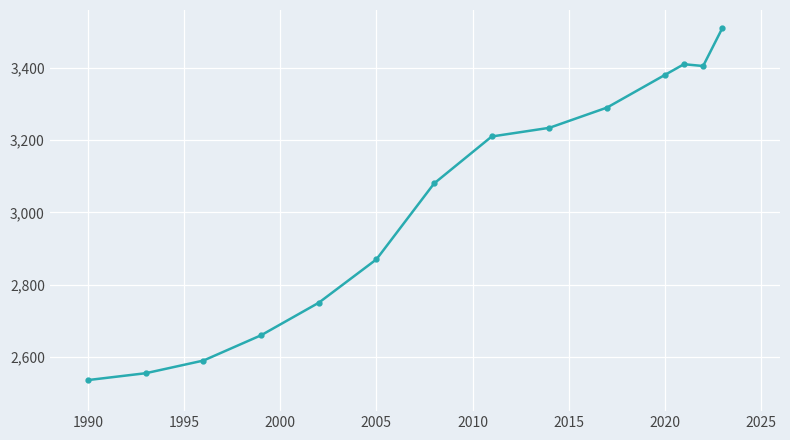

How many lines are shown in the chart?

1